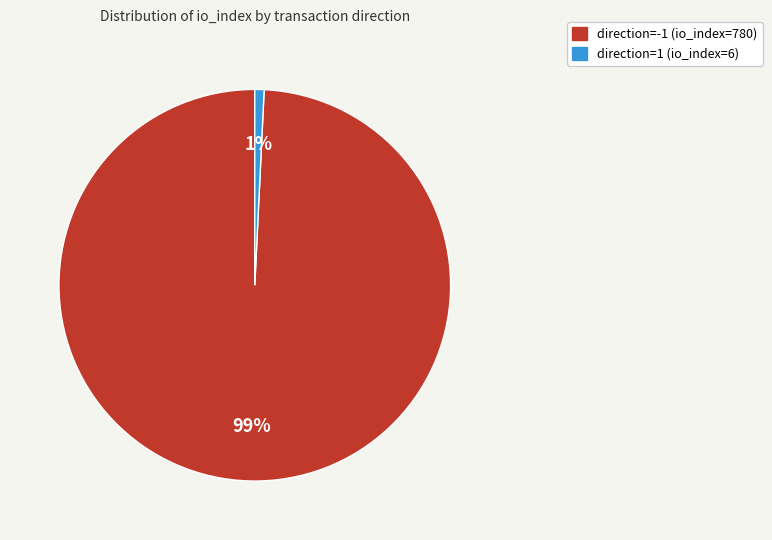

To the nearest percent, what percentage of the pie is direction=-1 (io_index=780)?

99%